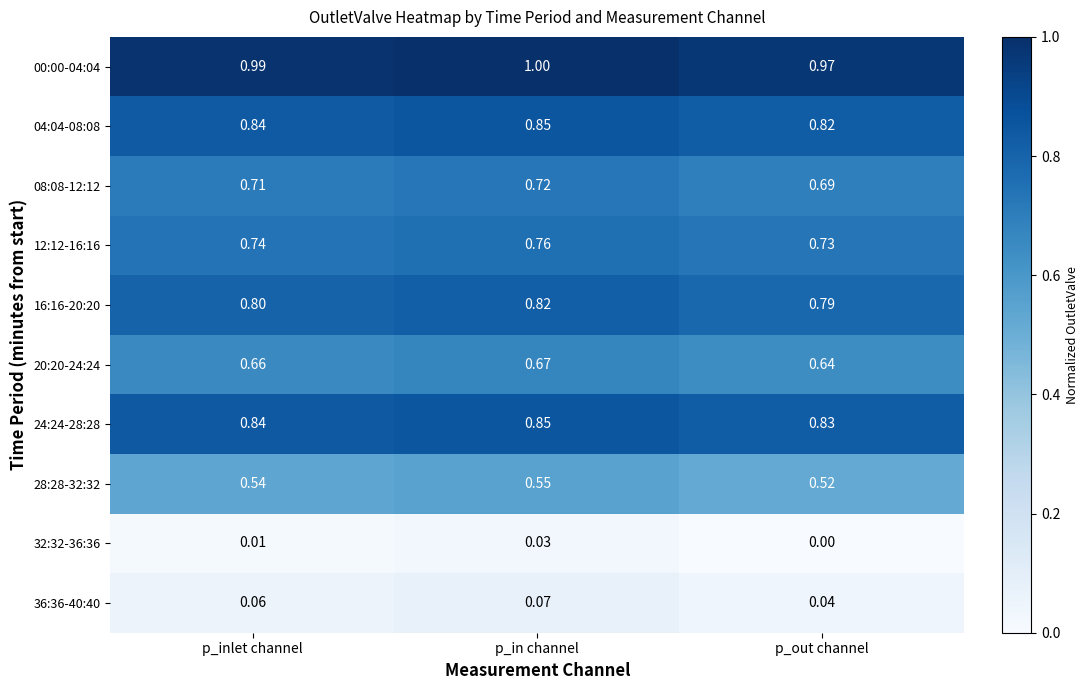

How many categories are shown in the chart?

3